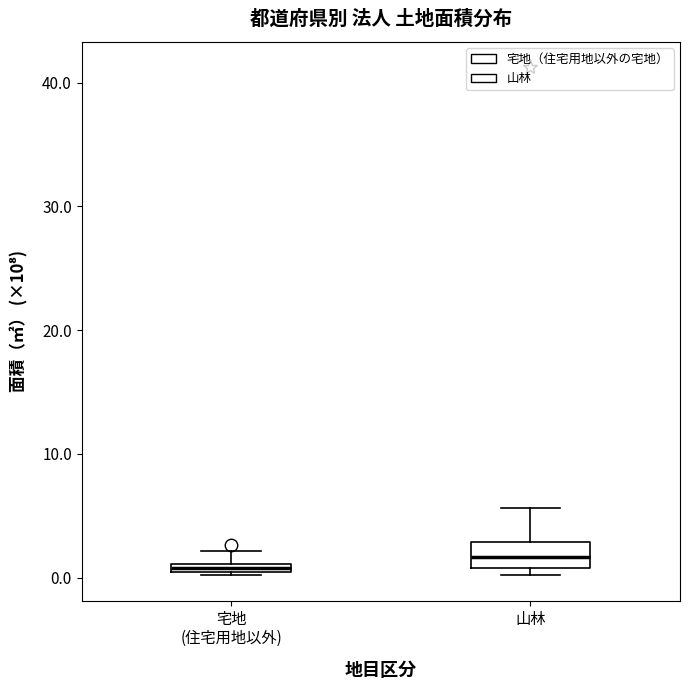

Comparing the boxes themselves (not the whiskers), which one is the tallest?

山林